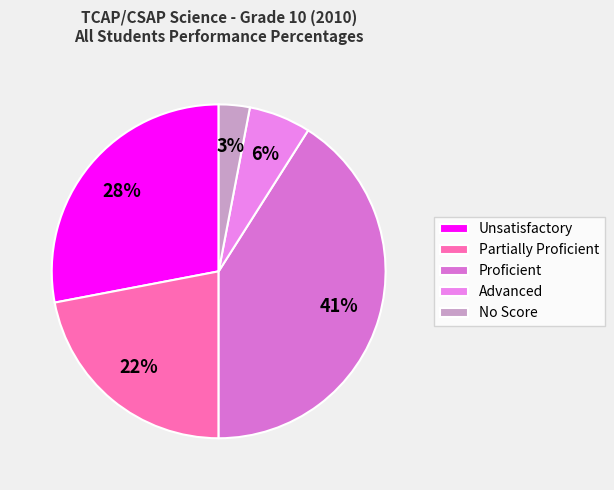

Which category has the biggest portion of the pie?

Proficient